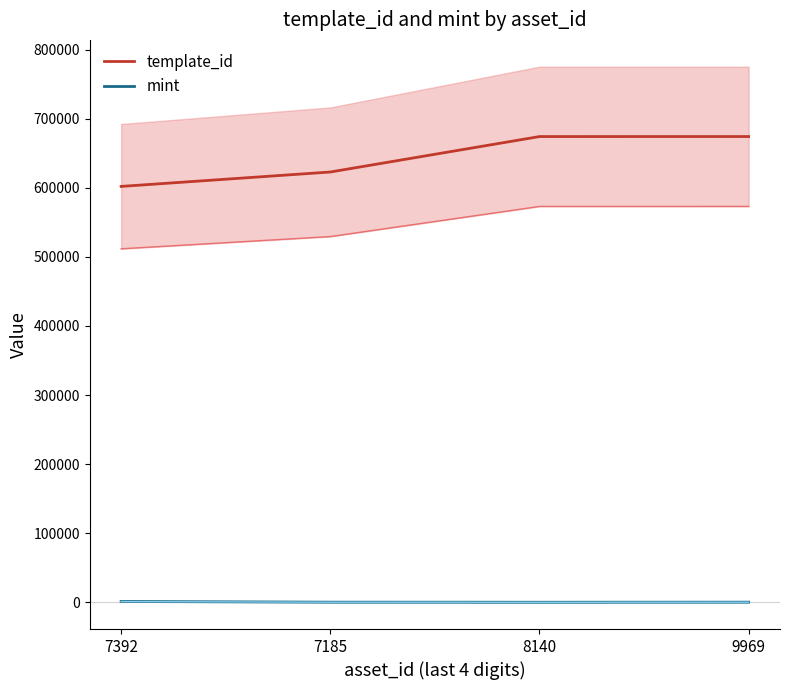

List the series in order of their peak value, highest first.

template_id, mint